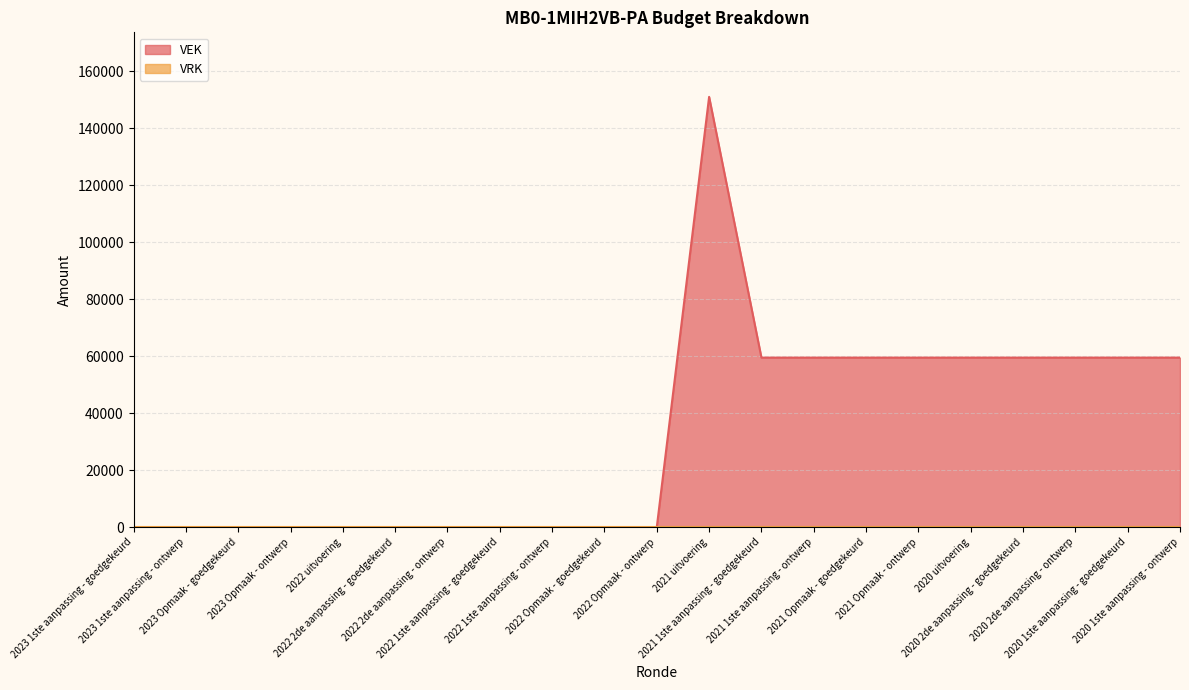

Rank the categories by value from highest to lowest.

2021 uitvoering, 2021 1ste aanpassing - goedgekeurd, 2021 1ste aanpassing - ontwerp, 2021 Opmaak - goedgekeurd, 2021 Opmaak - ontwerp, 2020 uitvoering, 2020 2de aanpassing - goedgekeurd, 2020 2de aanpassing - ontwerp, 2020 1ste aanpassing - goedgekeurd, 2020 1ste aanpassing - ontwerp, 2023 1ste aanpassing - goedgekeurd, 2023 1ste aanpassing - ontwerp, 2023 Opmaak - goedgekeurd, 2023 Opmaak - ontwerp, 2022 uitvoering, 2022 2de aanpassing - goedgekeurd, 2022 2de aanpassing - ontwerp, 2022 1ste aanpassing - goedgekeurd, 2022 1ste aanpassing - ontwerp, 2022 Opmaak - goedgekeurd, 2022 Opmaak - ontwerp